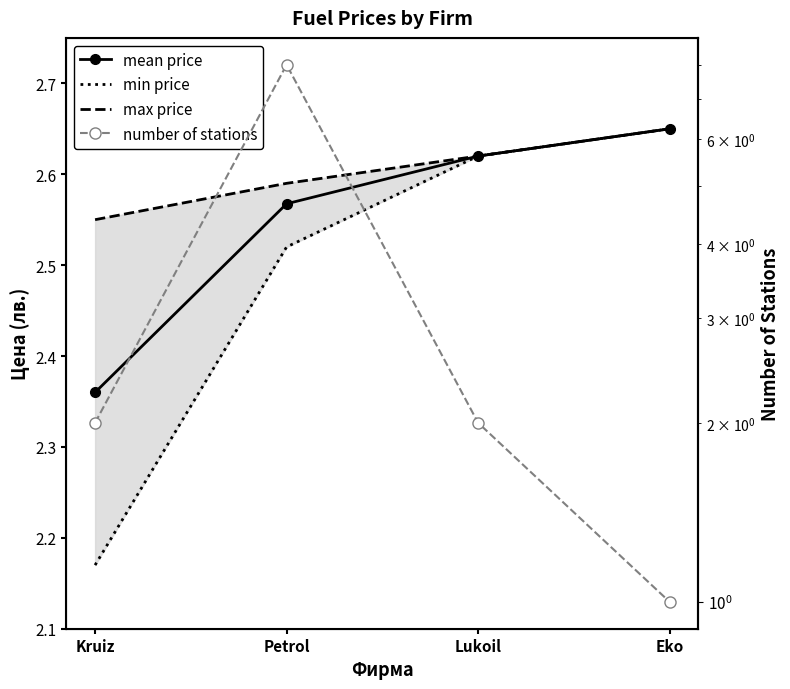

What are all the series names shown in the legend?

mean price, min price, max price, number of stations